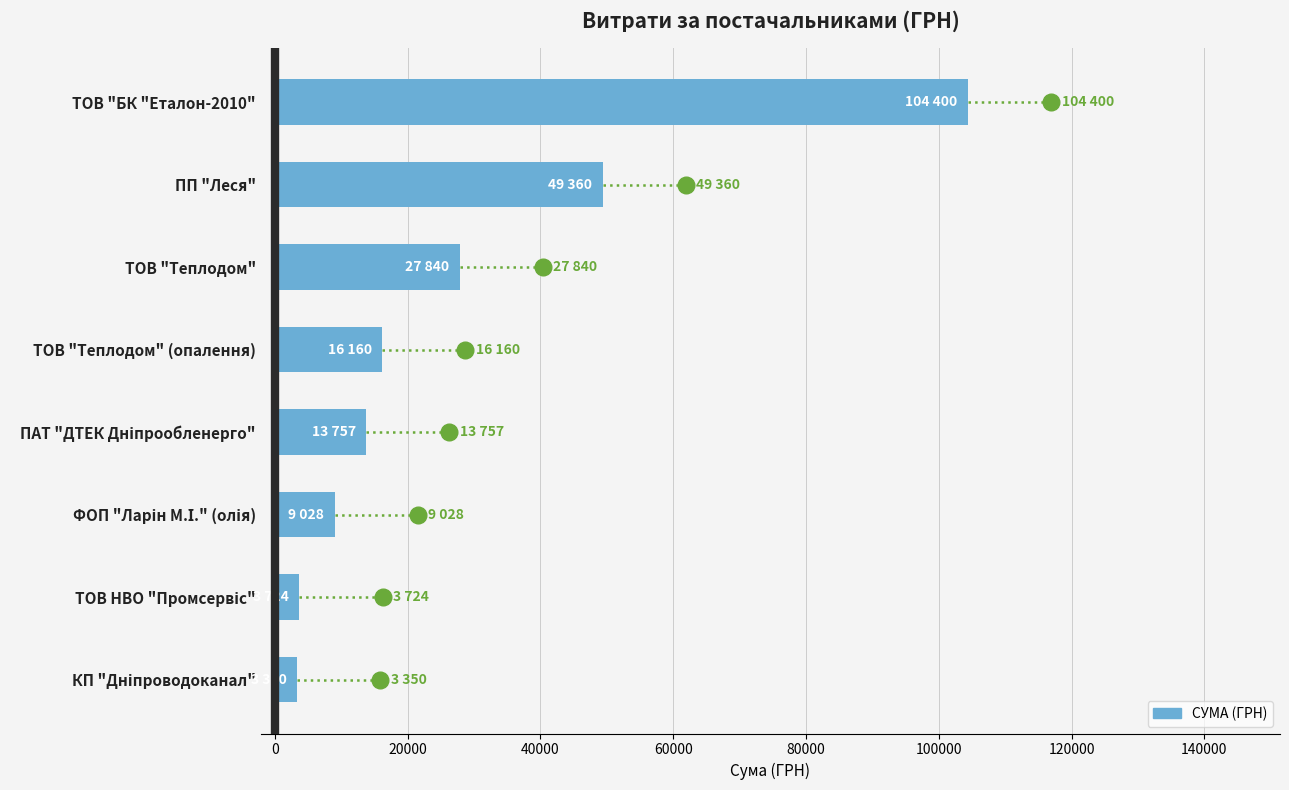

What is the difference between the maximum and minimum values?

101049.6